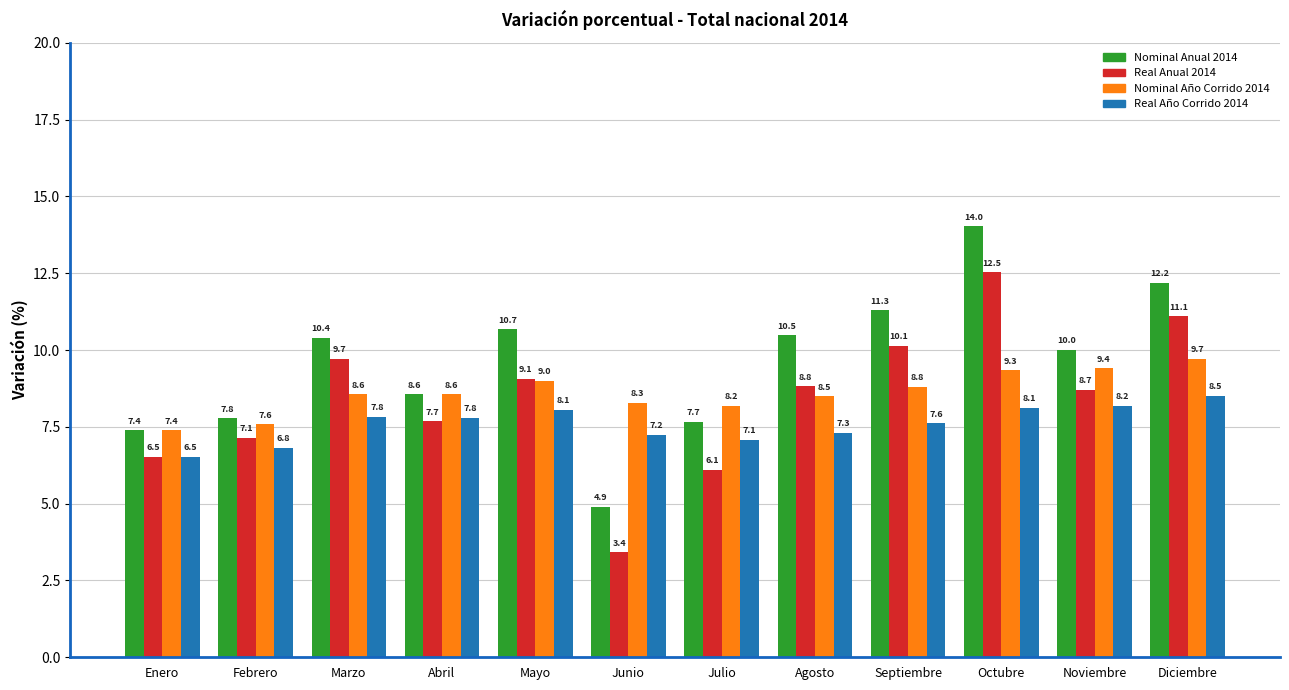

What is the difference between the Real Año Corrido 2014 values at Febrero and Noviembre?

1.4